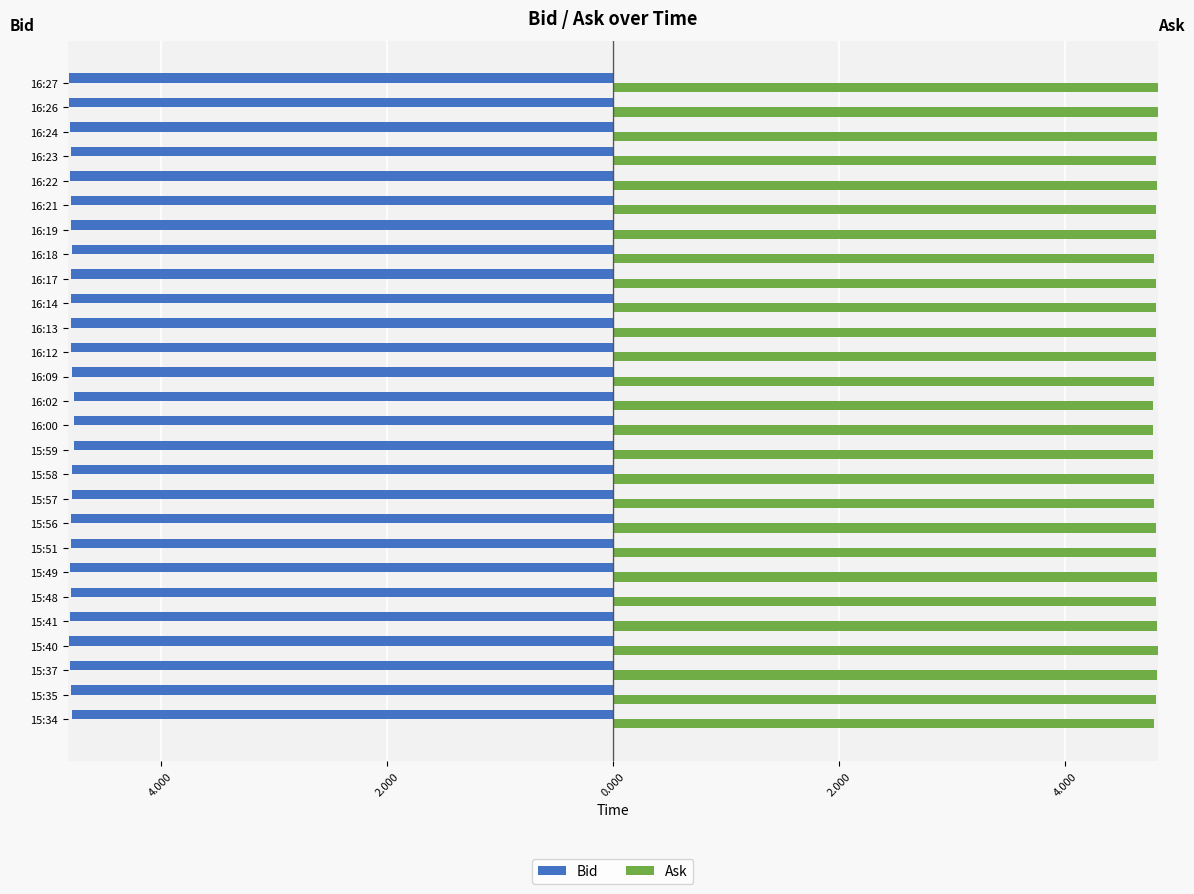

Rank the series by their average value, from lowest to highest.

Bid, Ask